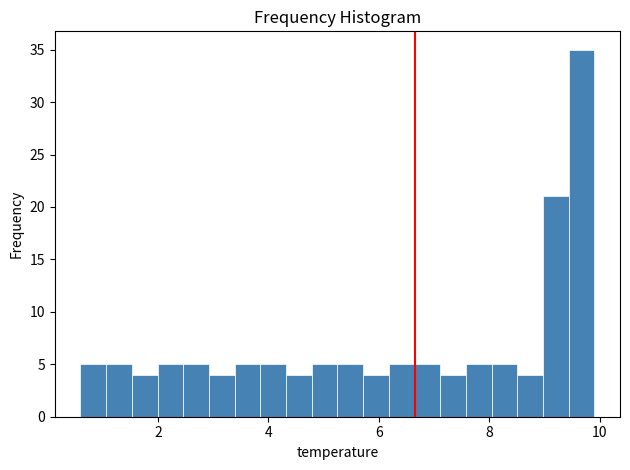

Read against the x-axis, roughly where is the centre of the tallest bar?

9.6